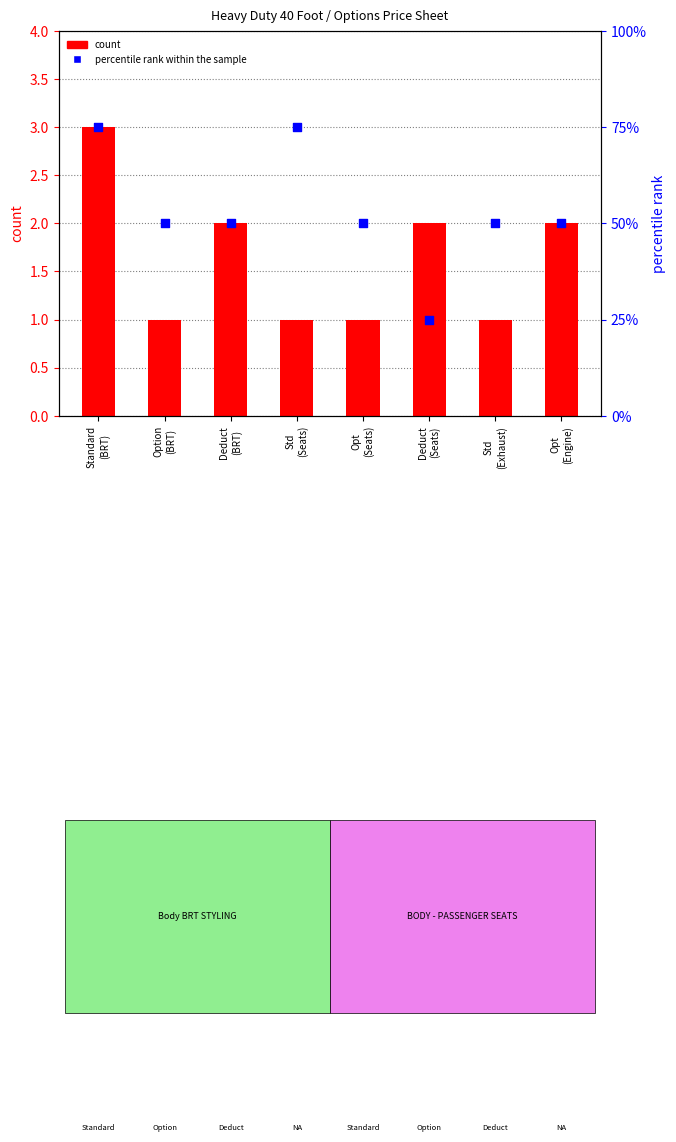

Which series has the largest Y range (max minus min)?

percentile rank within the sample